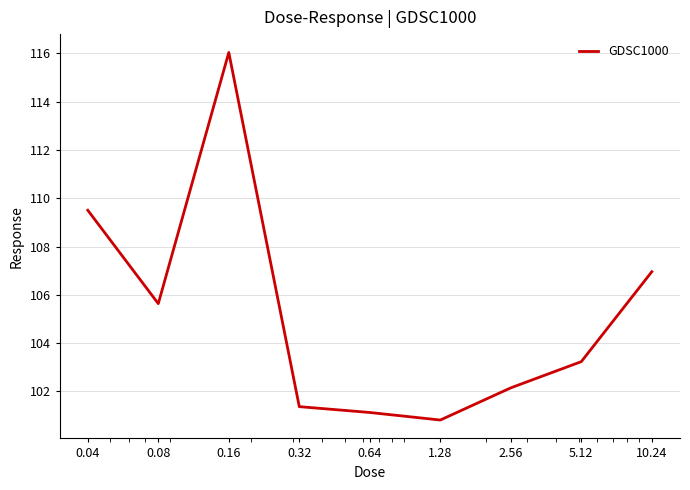

What is the smallest value displayed?

100.8